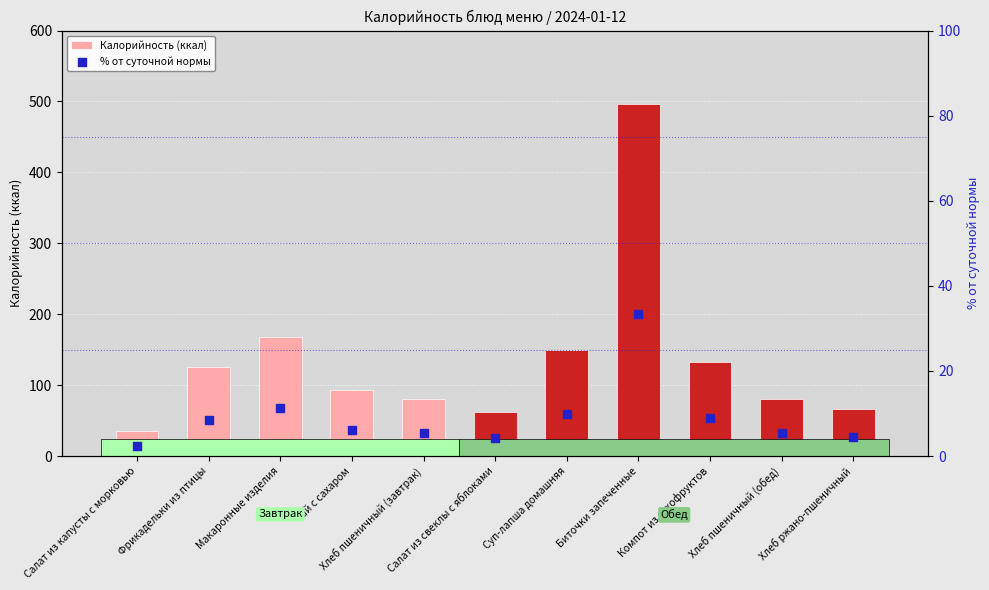

At which category is the sum across all series the highest?

Биточки запеченные